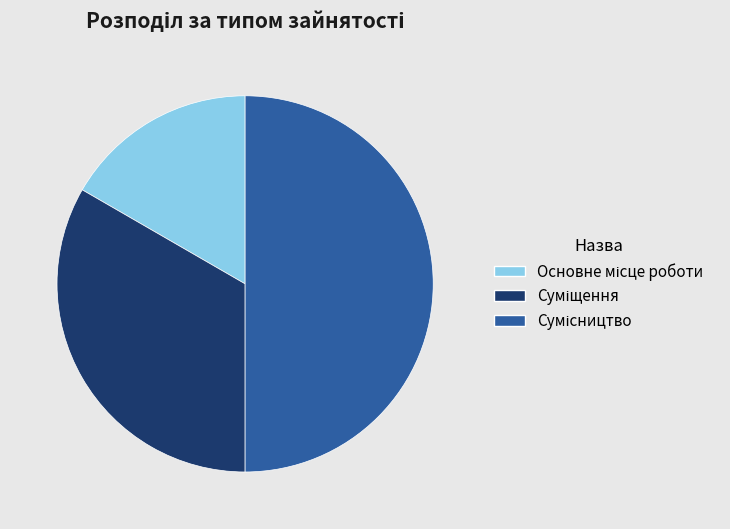

Is it true that Сумісництво is 50% of the pie?

True